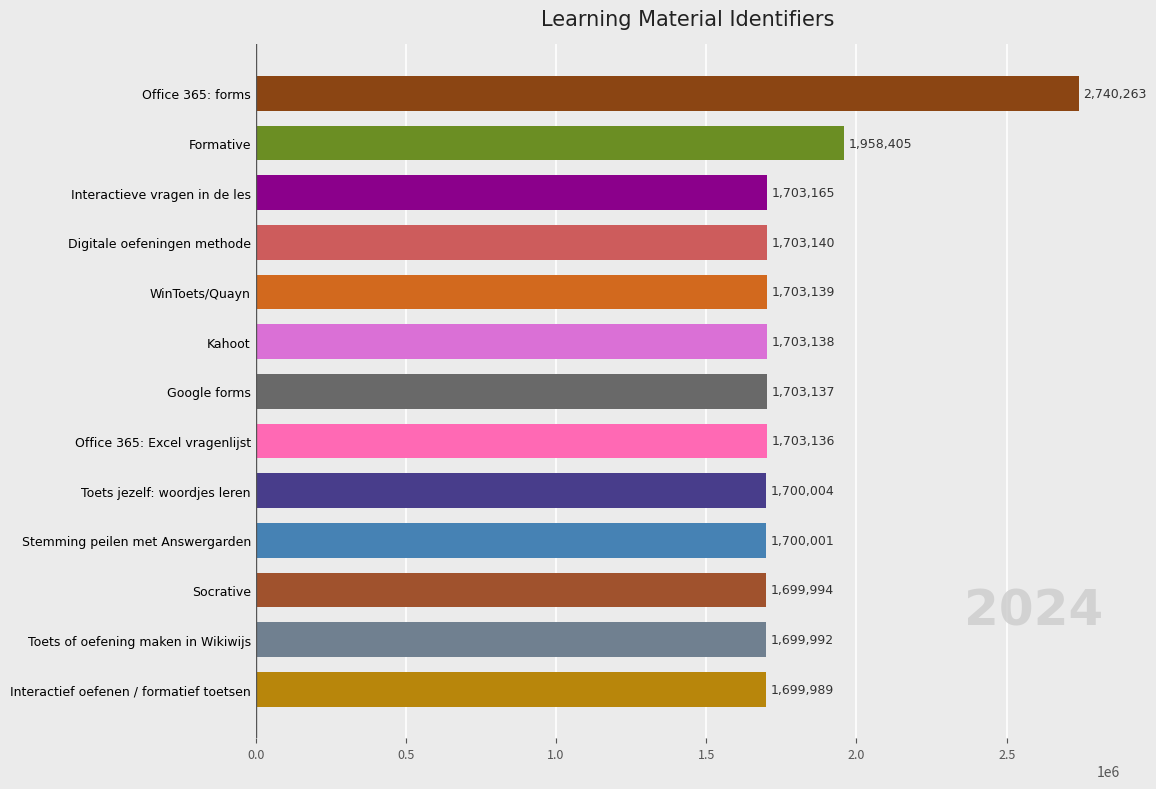

What is the average value?

1801346